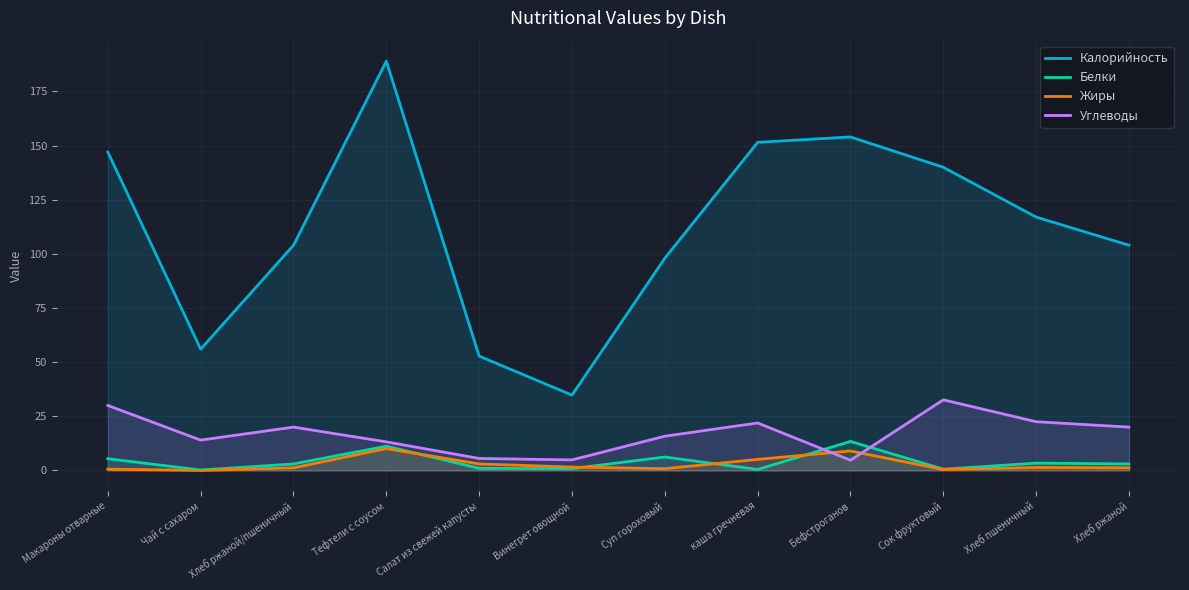

What is the value of the Белки point at the 1st from the left?

5.4